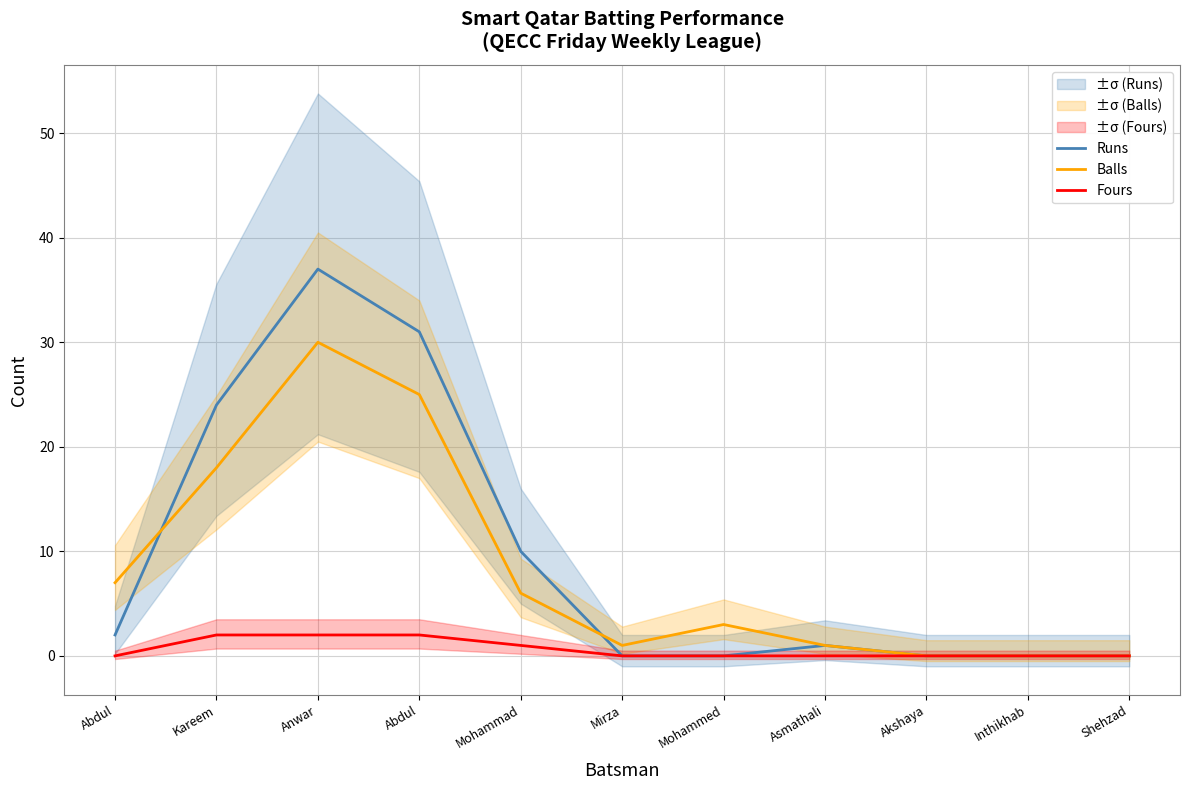

Is it true that Runs equals 0 at Asmathali?

False